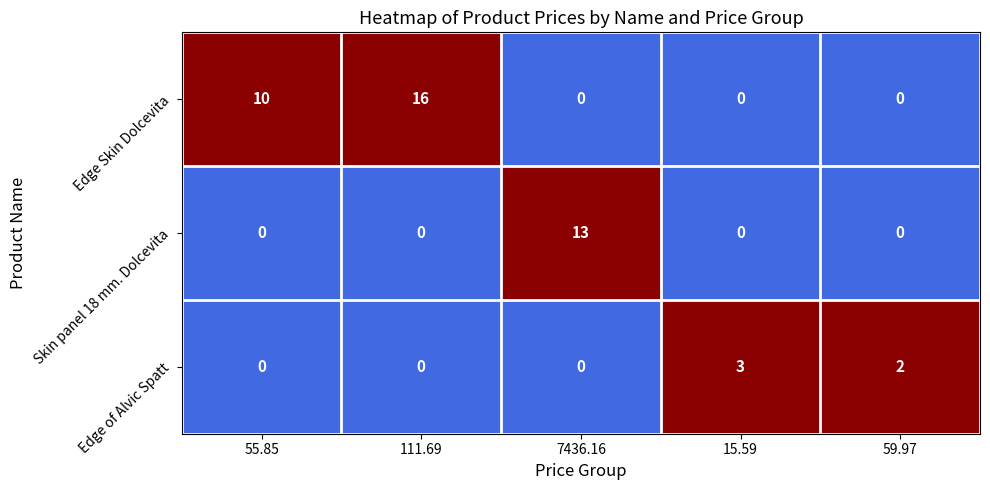

What is the maximum value shown in the chart?

16